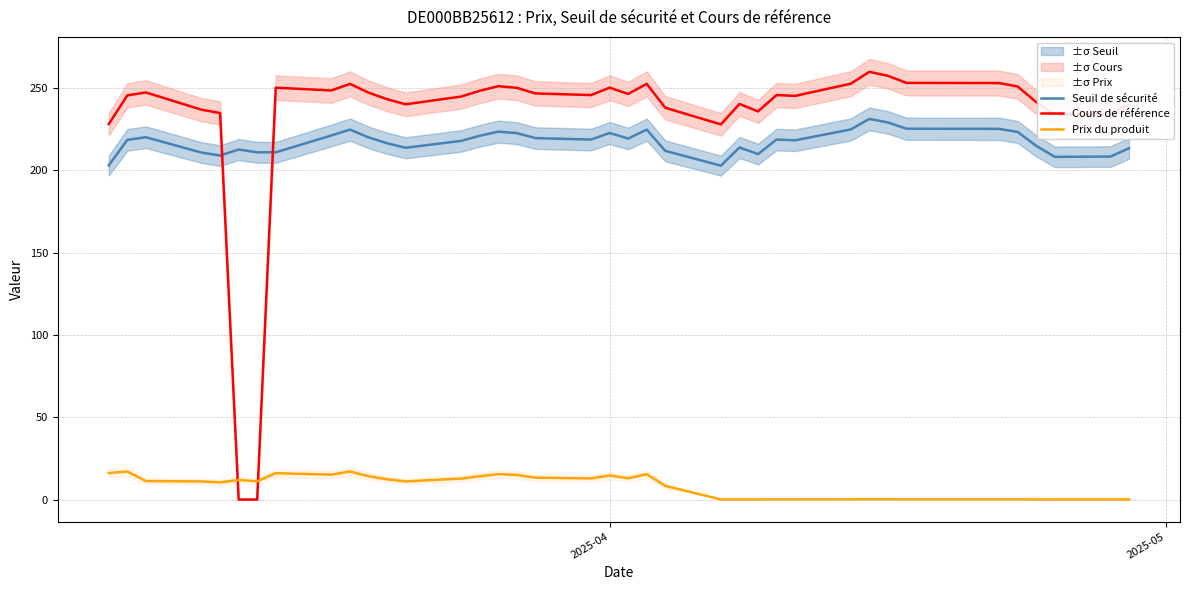

After their last crossing, which series has the higher values: Seuil de sécurité or Cours de référence?

Cours de référence